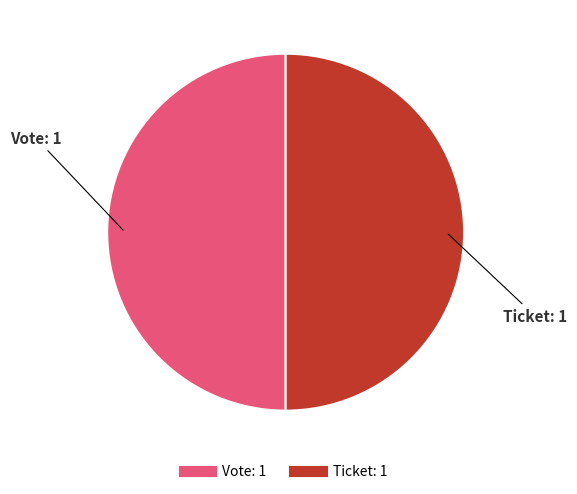

The Vote slice represents 65% of the pie. True or false?

False